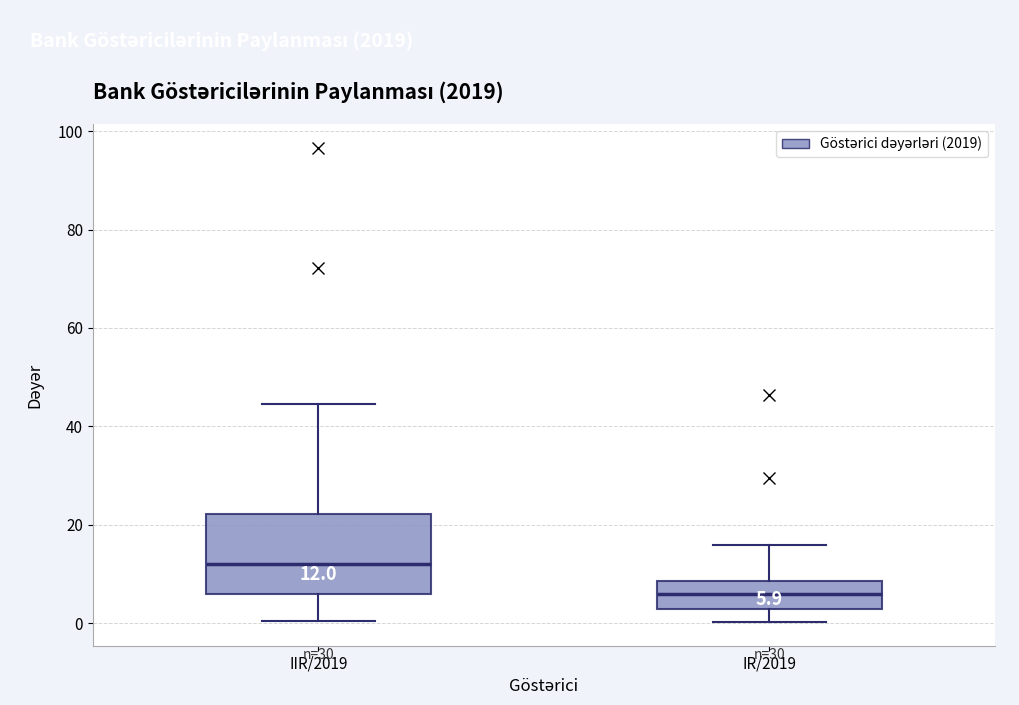

Comparing the boxes themselves (not the whiskers), which one is the tallest?

IIR/2019